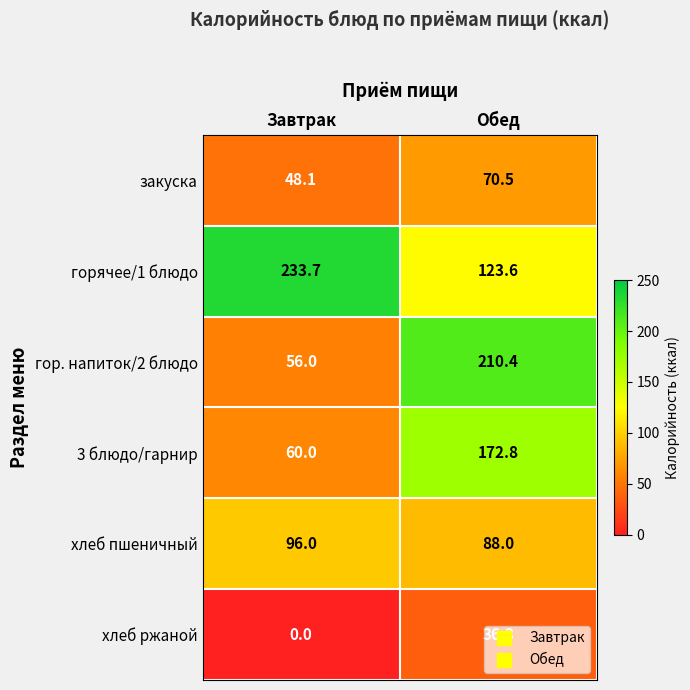

Is it true that горячее/1 блюдо equals 53.2 at Обед?

False